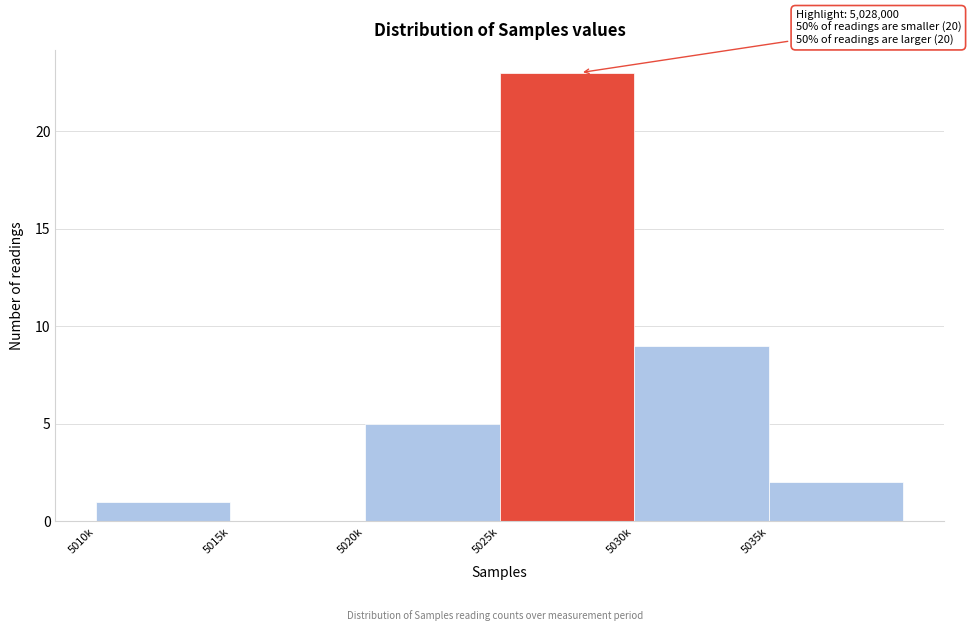

Reading left to right, extract all data points from this chart.

5010k=1	5015k=0	5020k=5	5025k=23	5030k=9	5035k=2